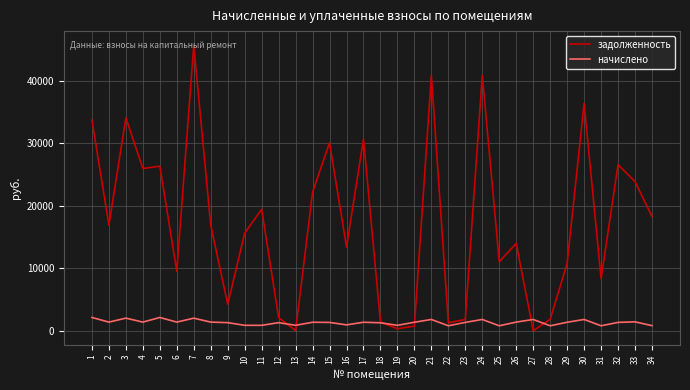

At which category is the sum across all series the highest?

7